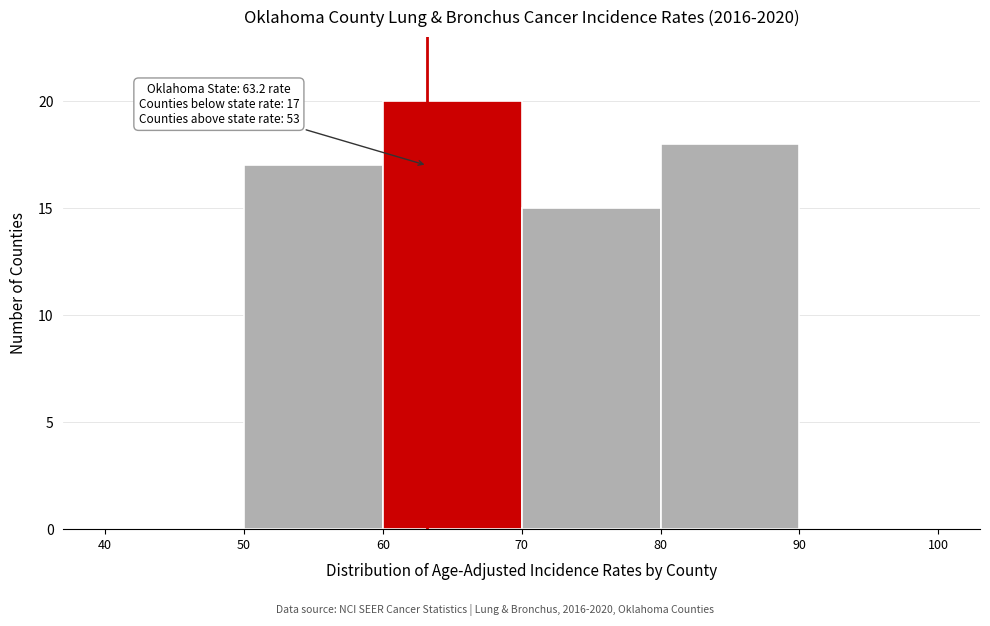

Over which range of the x-axis is the bar tallest?

60 to 70